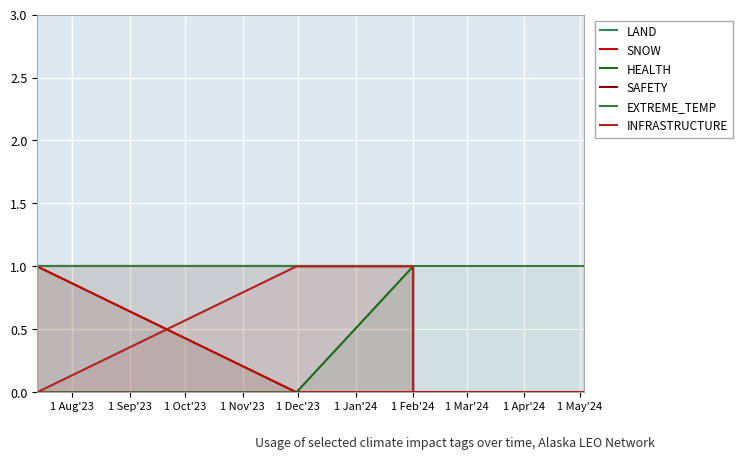

True or false: LAND has a value of -1 at 1 Feb'24.

False